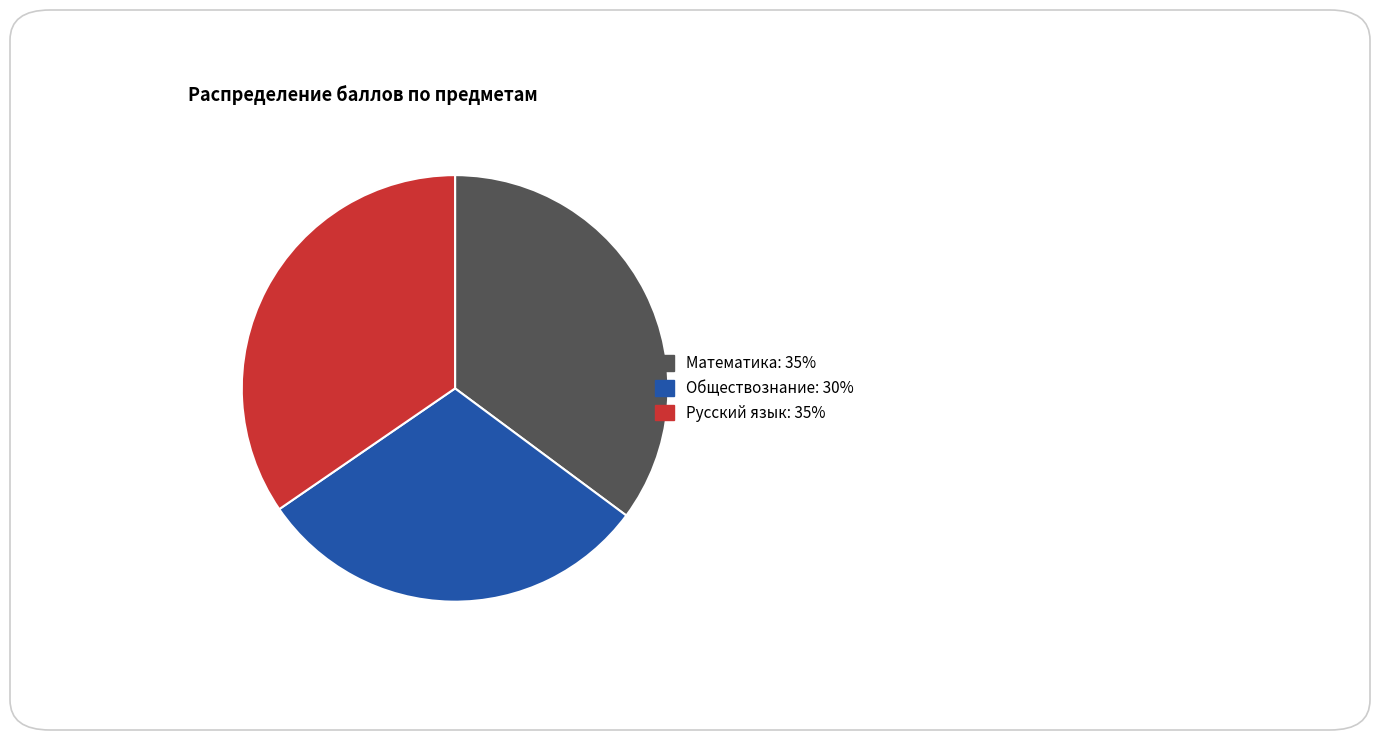

What is the ratio of the value at Математика: 35% to the value at Русский язык: 35%?

1.0